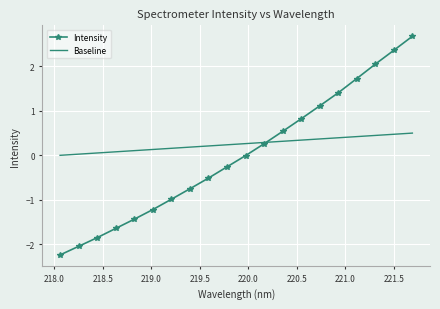

What is the difference between the values at 221.3083 and 219.3979?

2.8